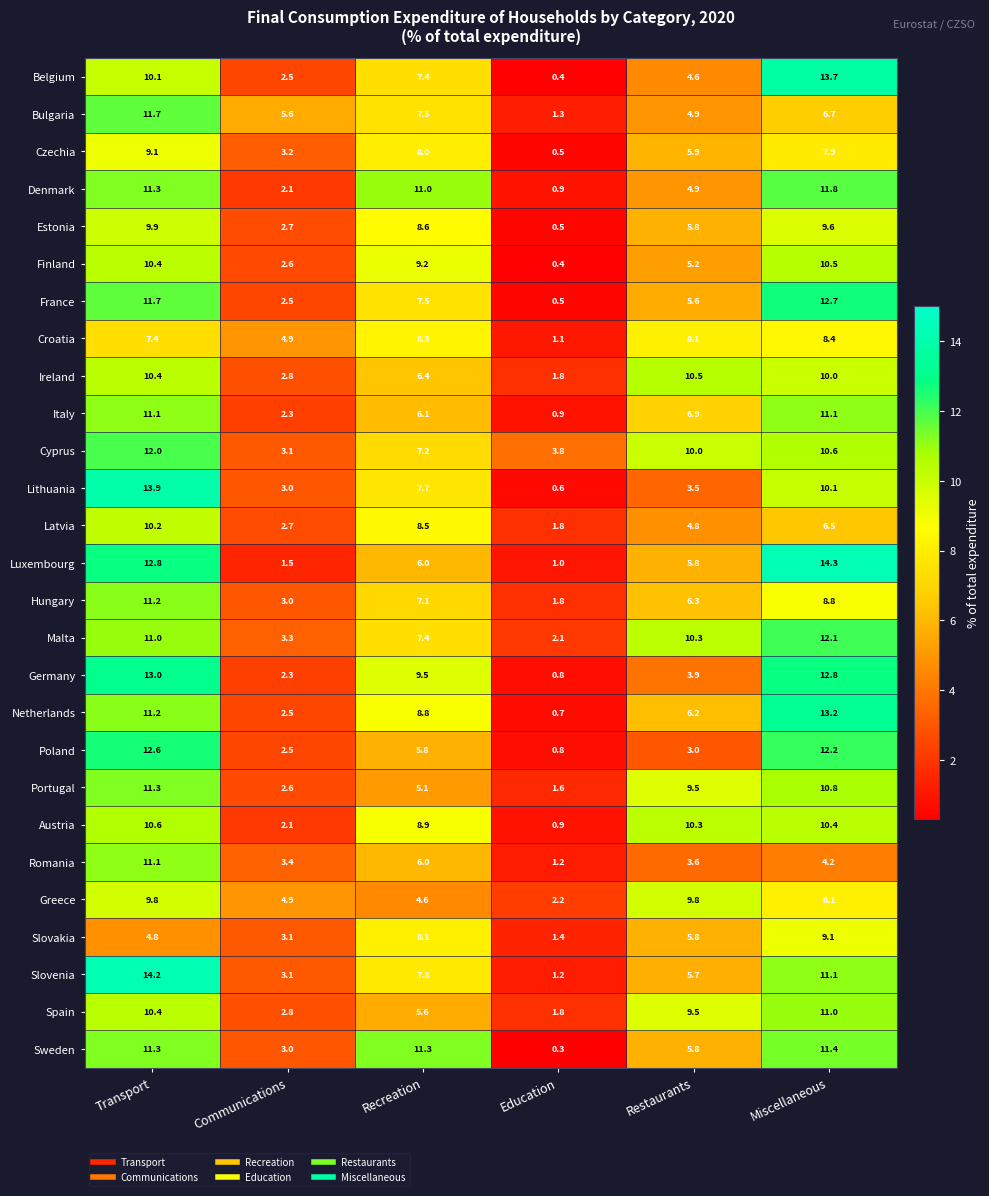

What is the total value across all series at Communications?

80.1